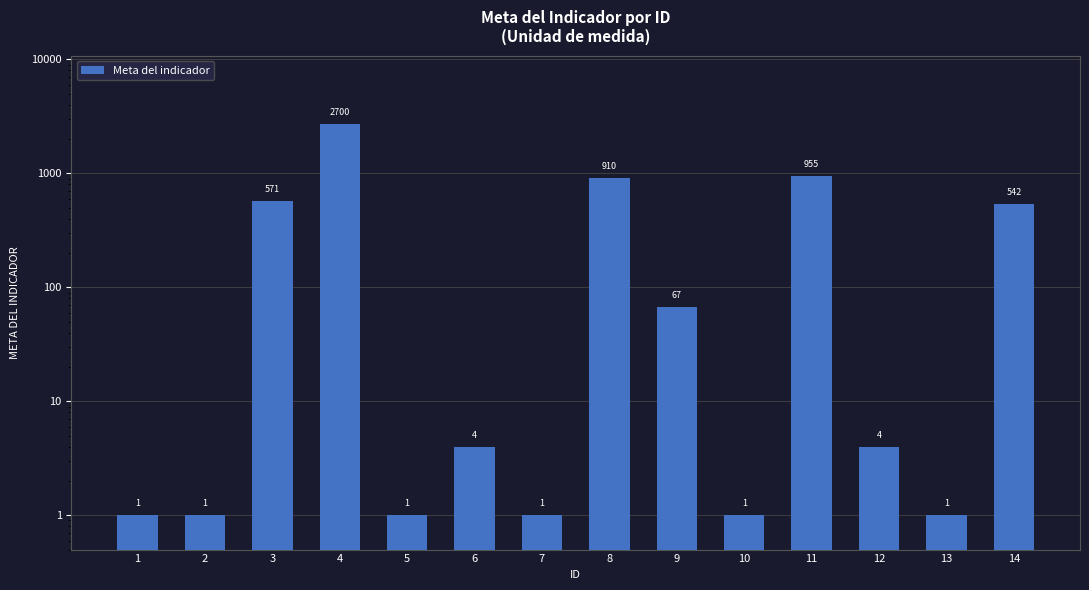

The value at 5 is 1. True or false?

True